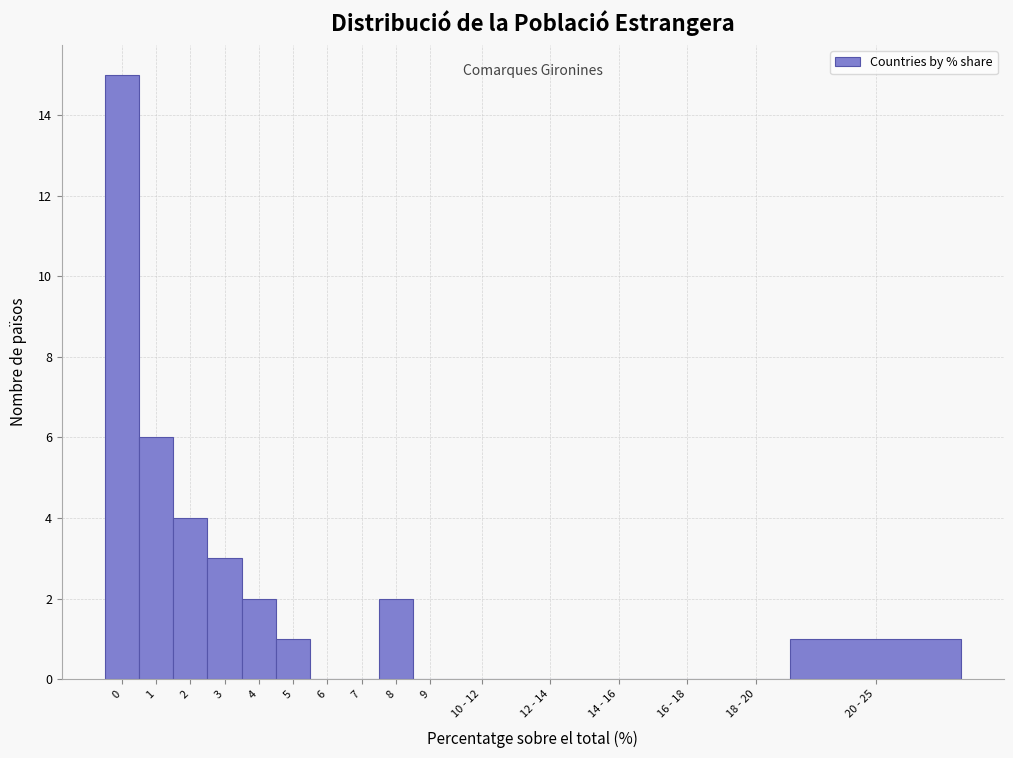

Reading left to right, extract all data points from this chart.

0=15	1=6	2=4	3=3	4=2	5=1	6=0	7=0	8=2	9=0	10 - 12=0	12 - 14=0	14 - 16=0	16 - 18=0	18 - 20=0	20 - 25=1